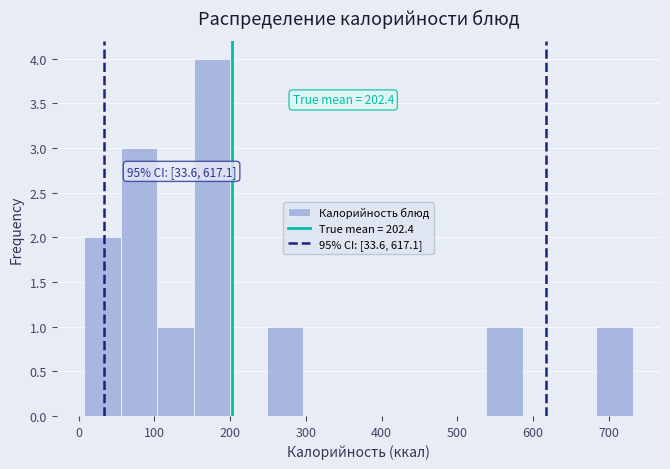

Which range on the x-axis has the tallest bar?

150 to 200